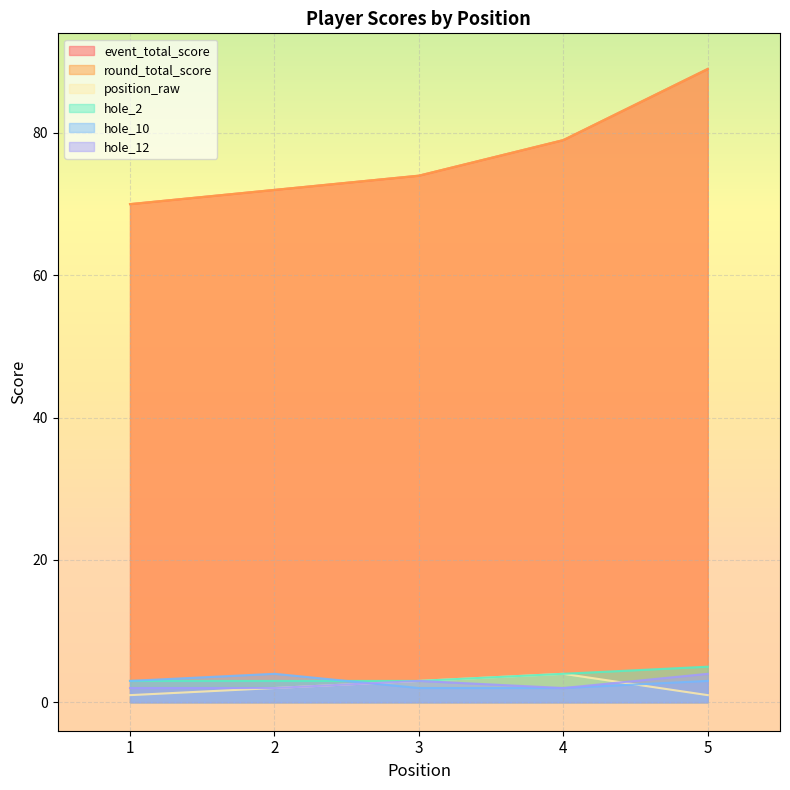

Reading left to right, extract all data points from this chart.

event_total_score: 70	72	74	79	89
round_total_score: 70	72	74	79	89
position_raw: 1	2	3	4	1
hole_2: 3	3	3	4	5
hole_10: 3	4	2	2	3
hole_12: 2	2	3	2	4